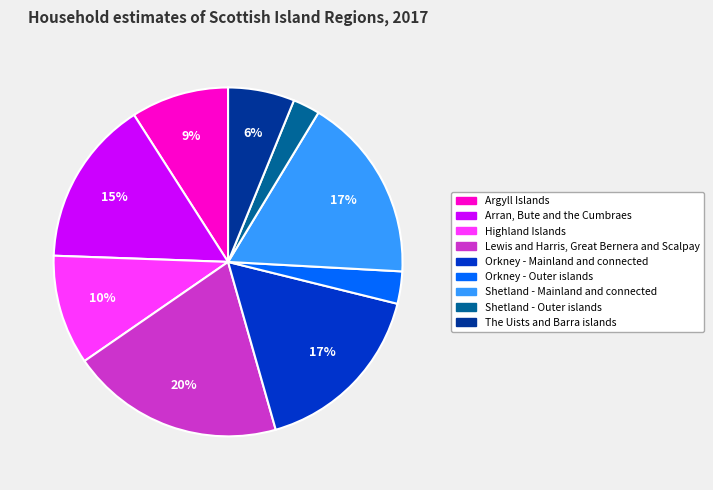

Count the number of slices in the pie.

9